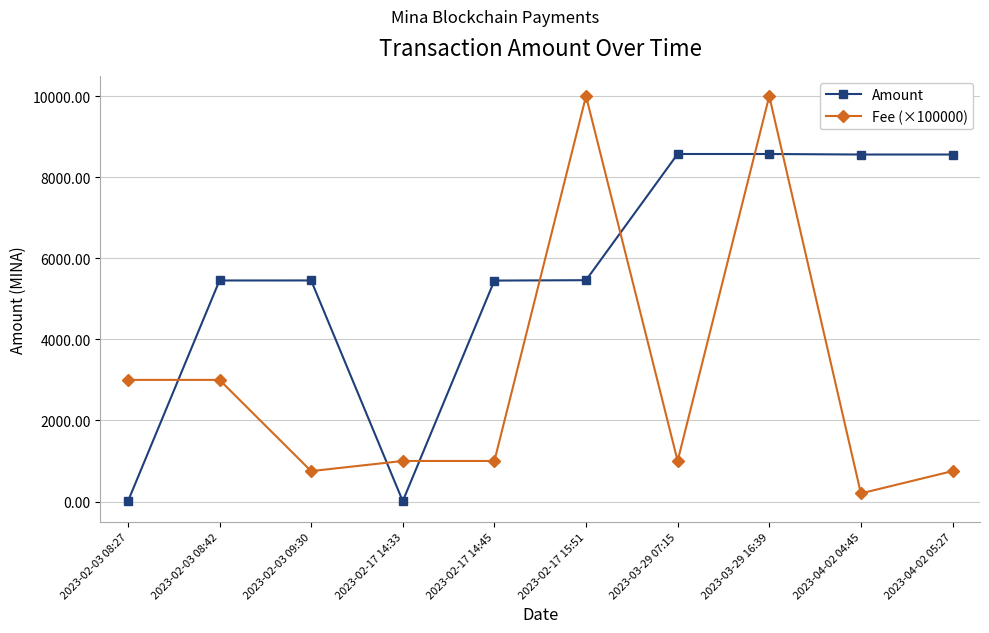

What is the greatest value displayed?

10000.0